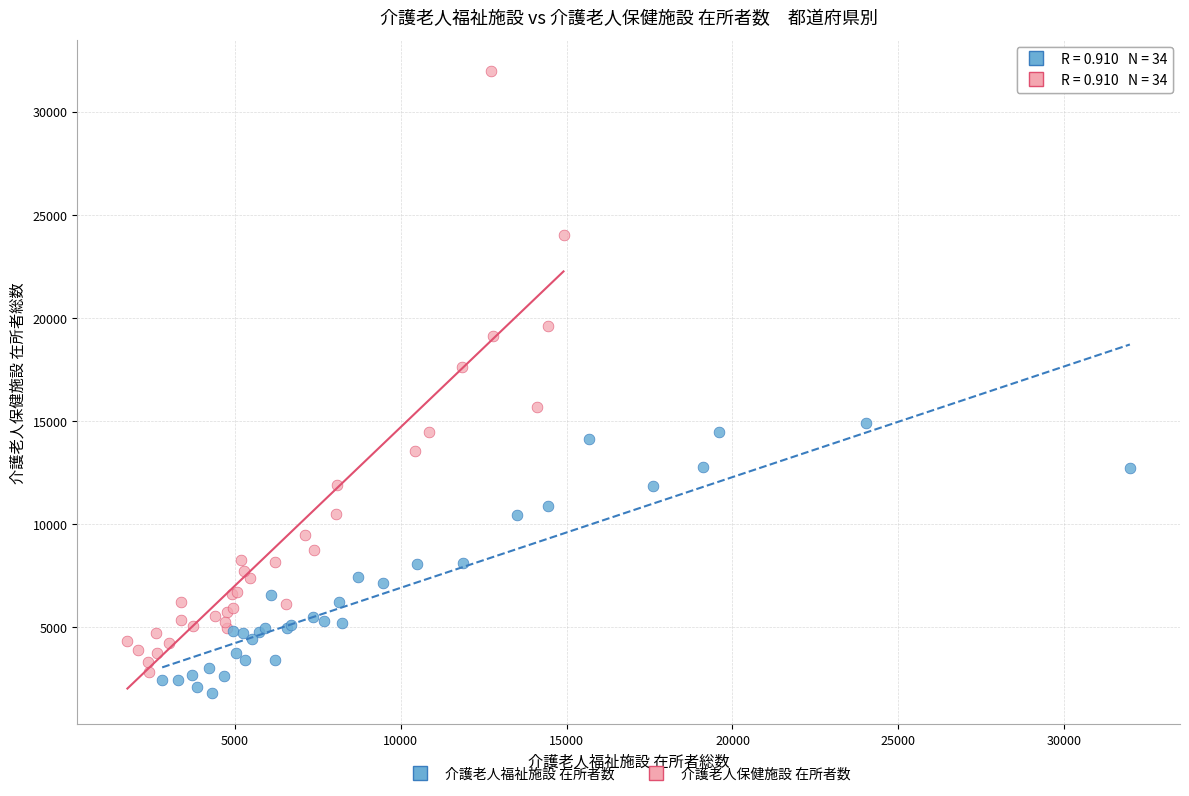

Which series contains the highest Y value?

介護老人保健施設 在所者数